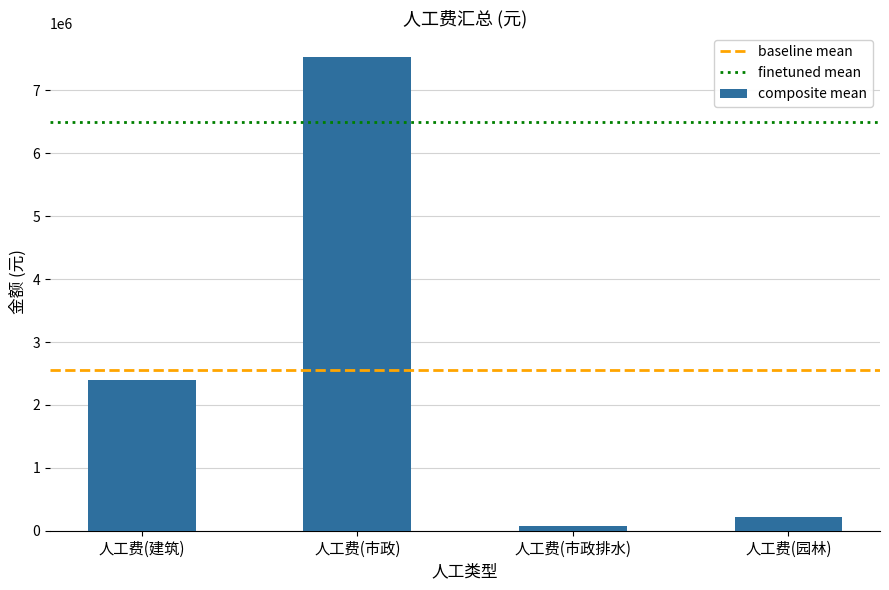

List the labels in order of value, largest first.

人工费(市政), 人工费(建筑), 人工费(园林), 人工费(市政排水)